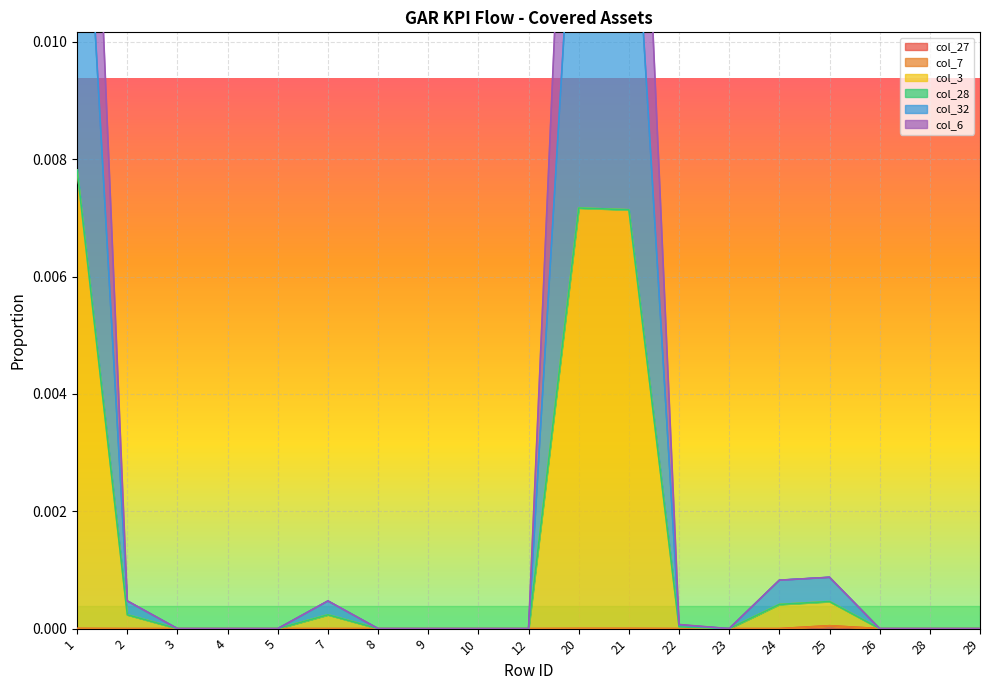

Where is col_7 nearest to the value 0?

3